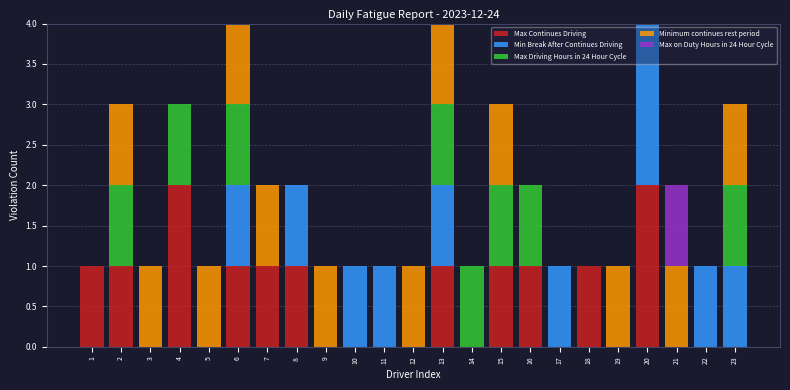

True or false: Max Continues Driving has a value of 0 at 12.

True